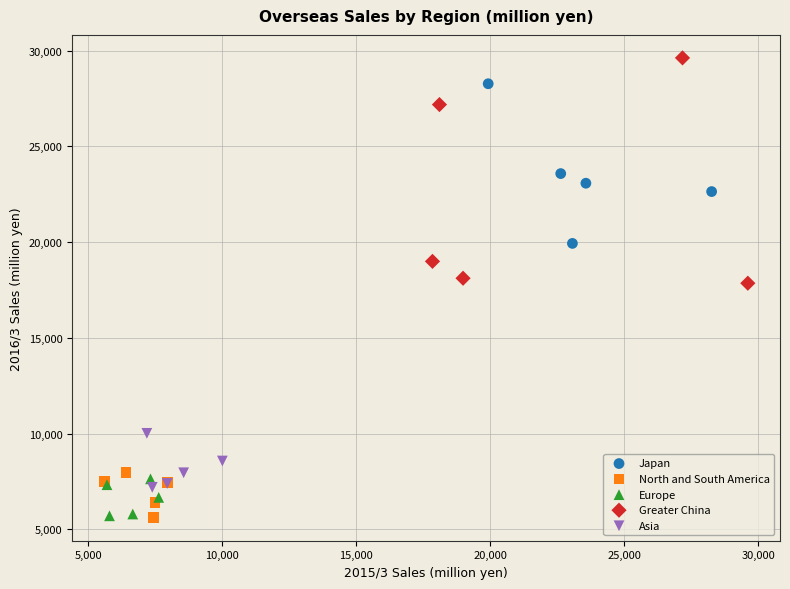

Which series contains the highest Y value?

Greater China